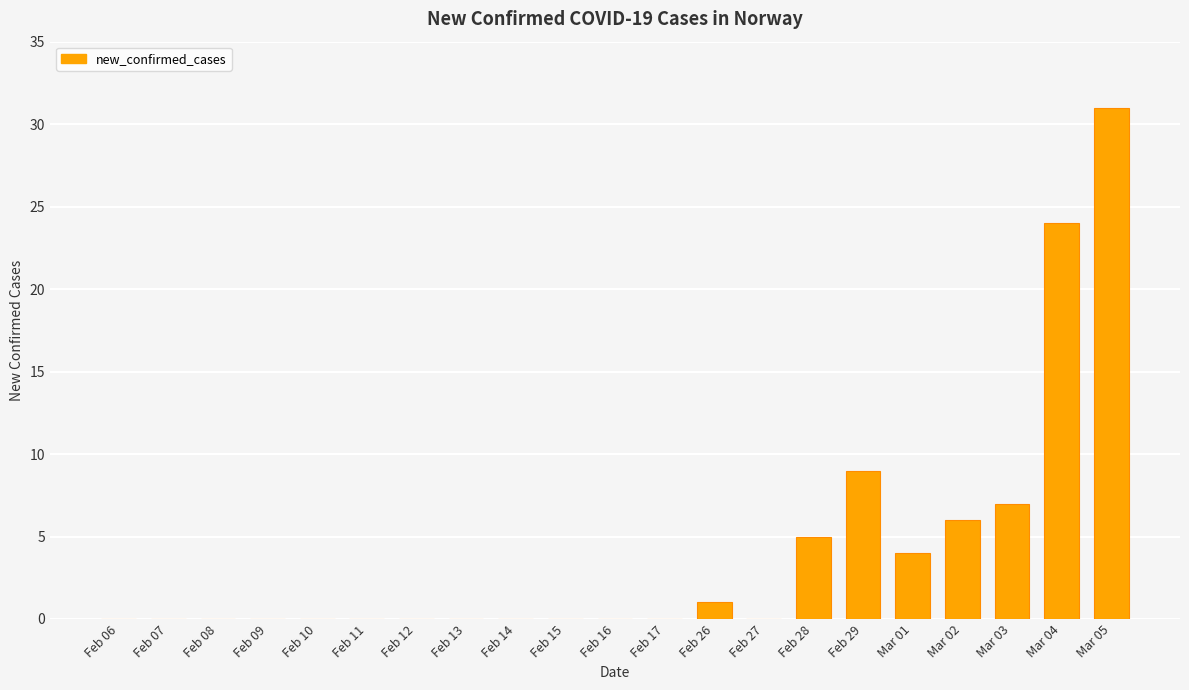

Approximately how many times larger is the value at Mar 01 compared to Feb 28?

0.8